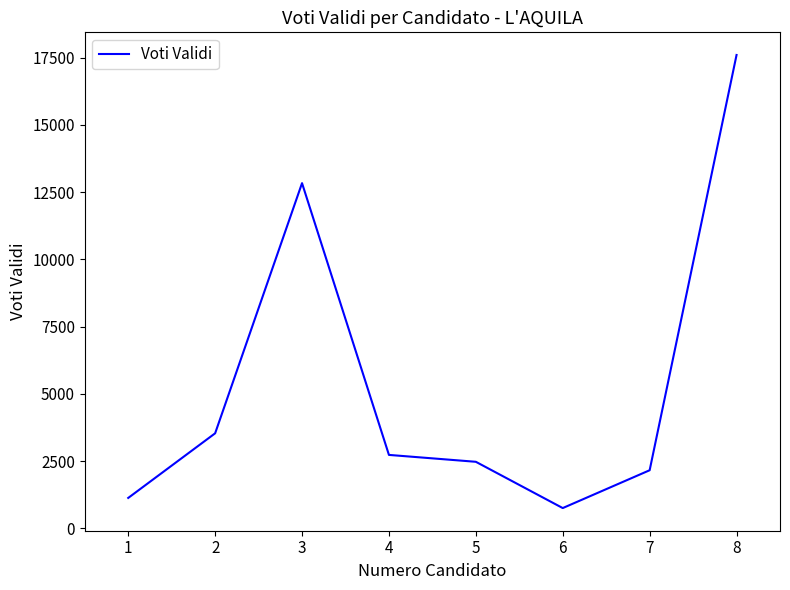

What is the minimum value shown in the chart?

756